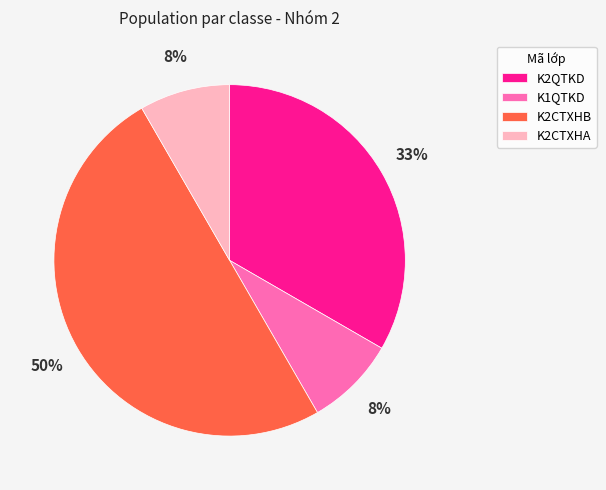

Do K2CTXHA and K1QTKD together represent more than half of the pie?

No